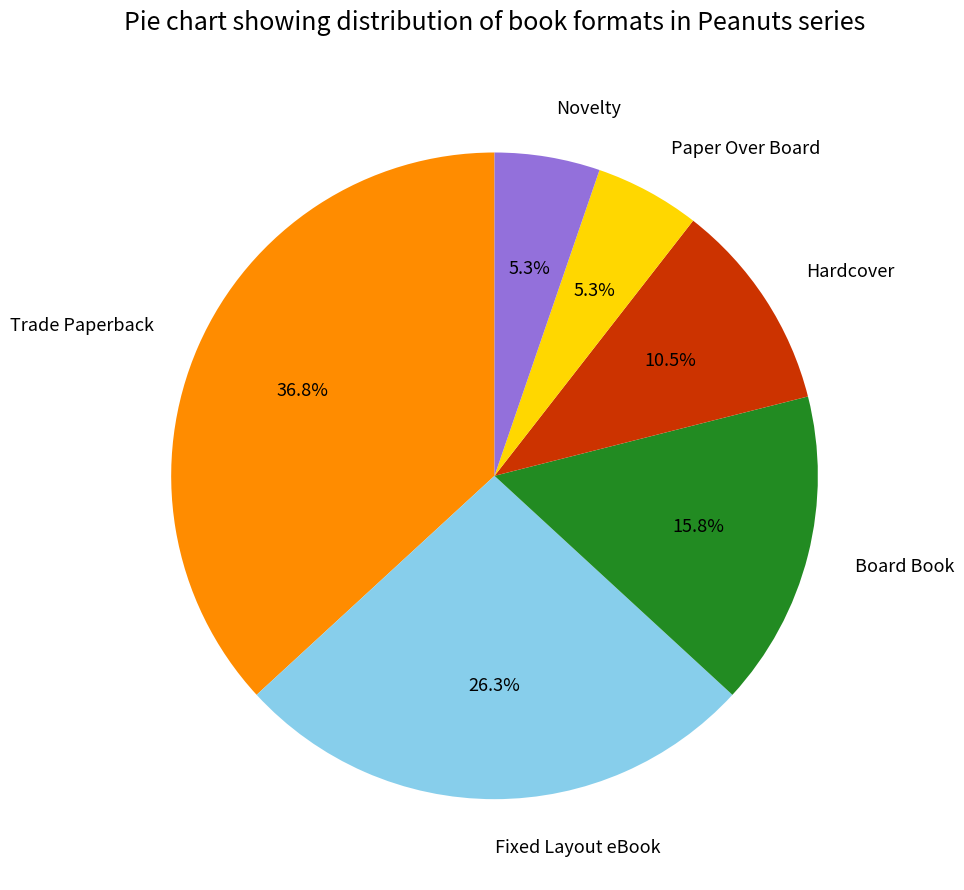

Approximately how many times larger is the value at Fixed Layout eBook compared to Board Book?

1.7